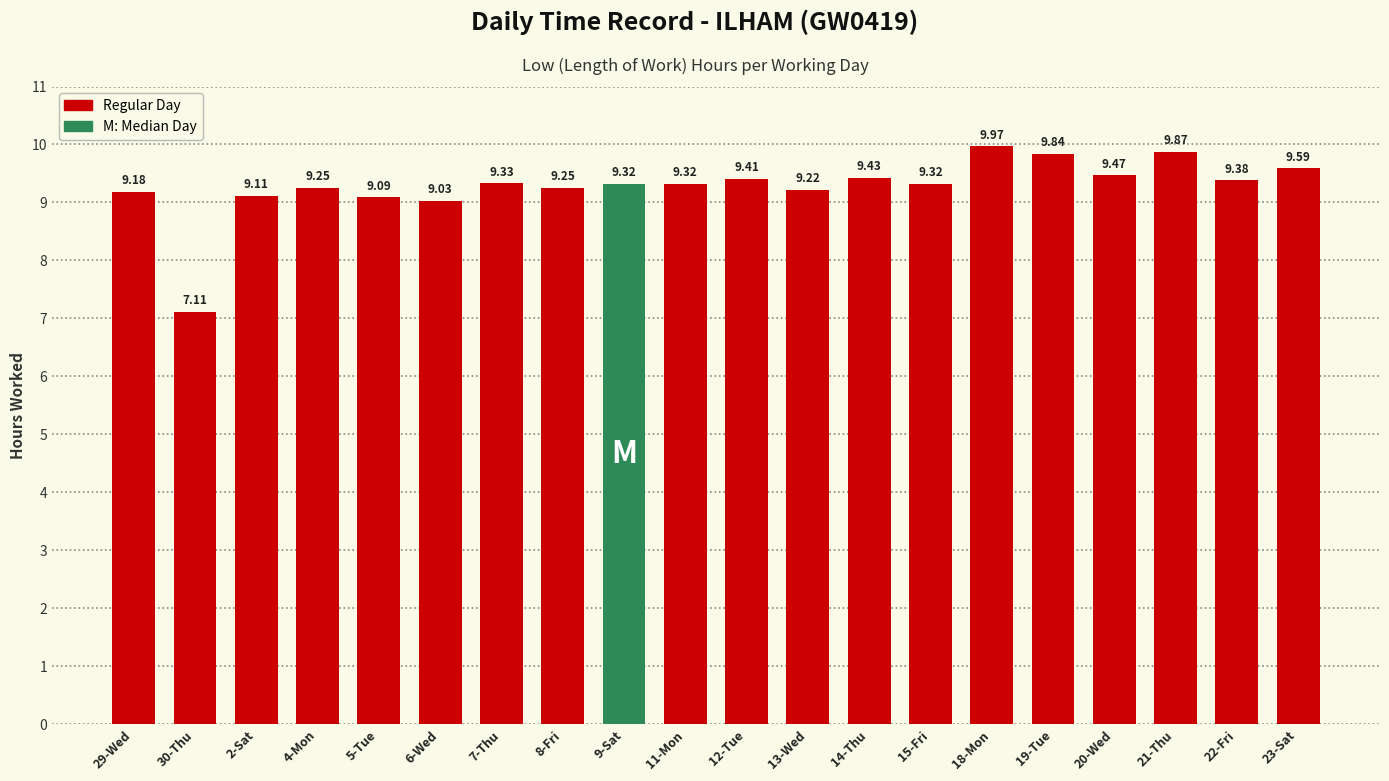

Which label corresponds to the smallest value in the chart?

30-Thu